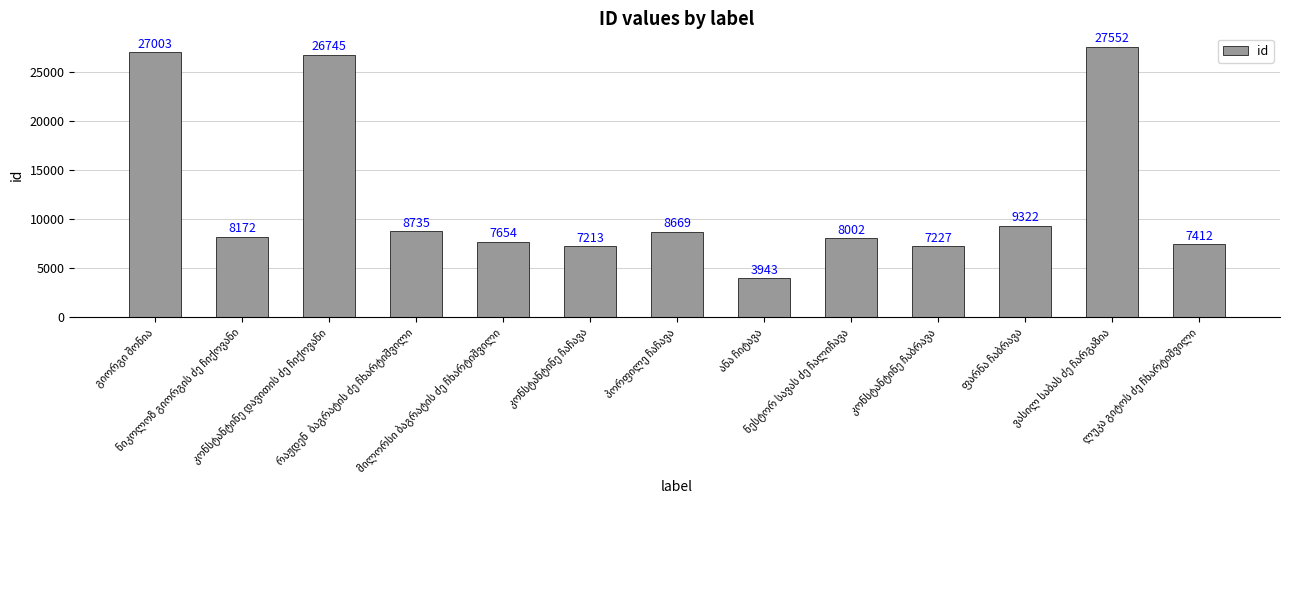

What is the value of the 10th bar from the left?

7227